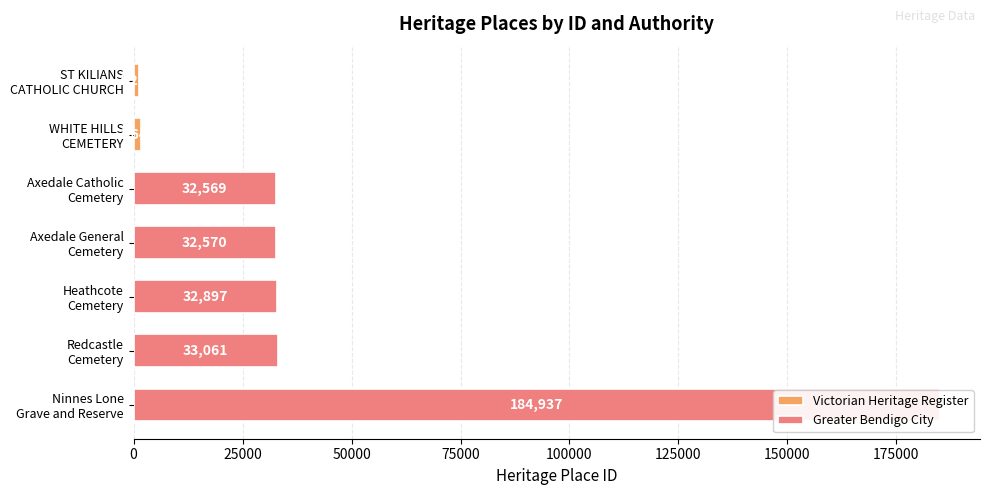

What is the minimum value shown in the chart?

1274